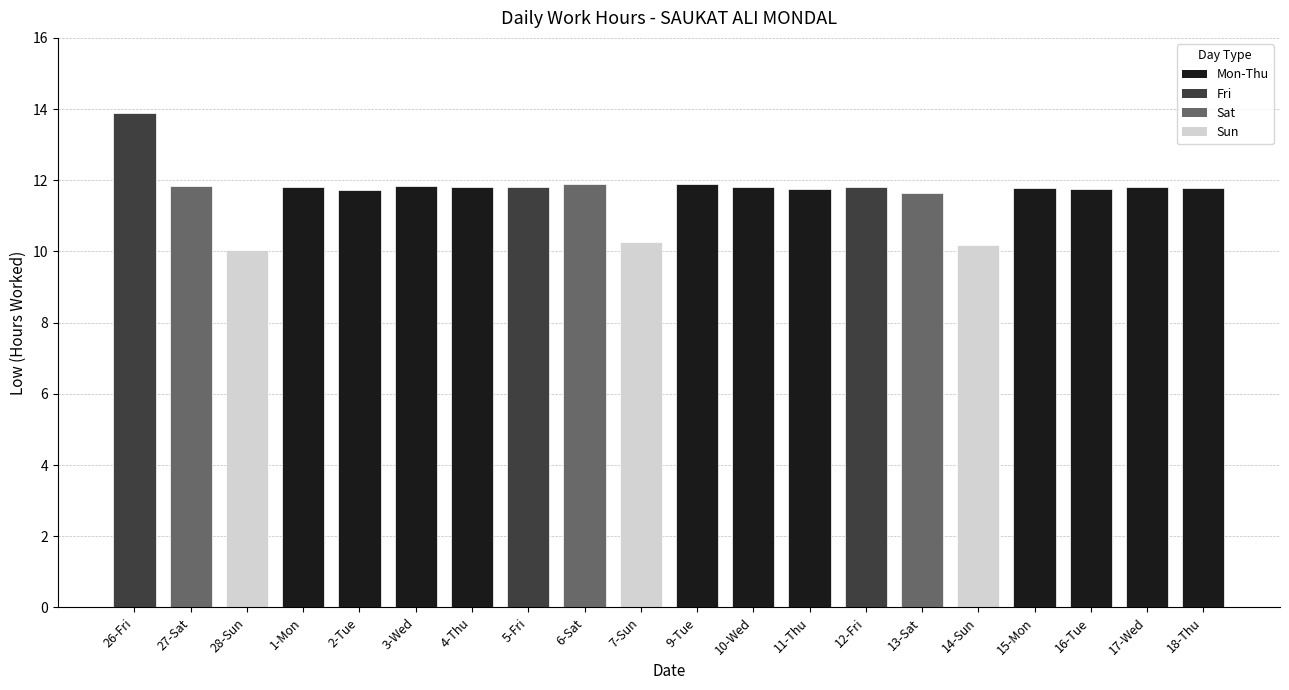

Where does the data first go above 11?

26-Fri